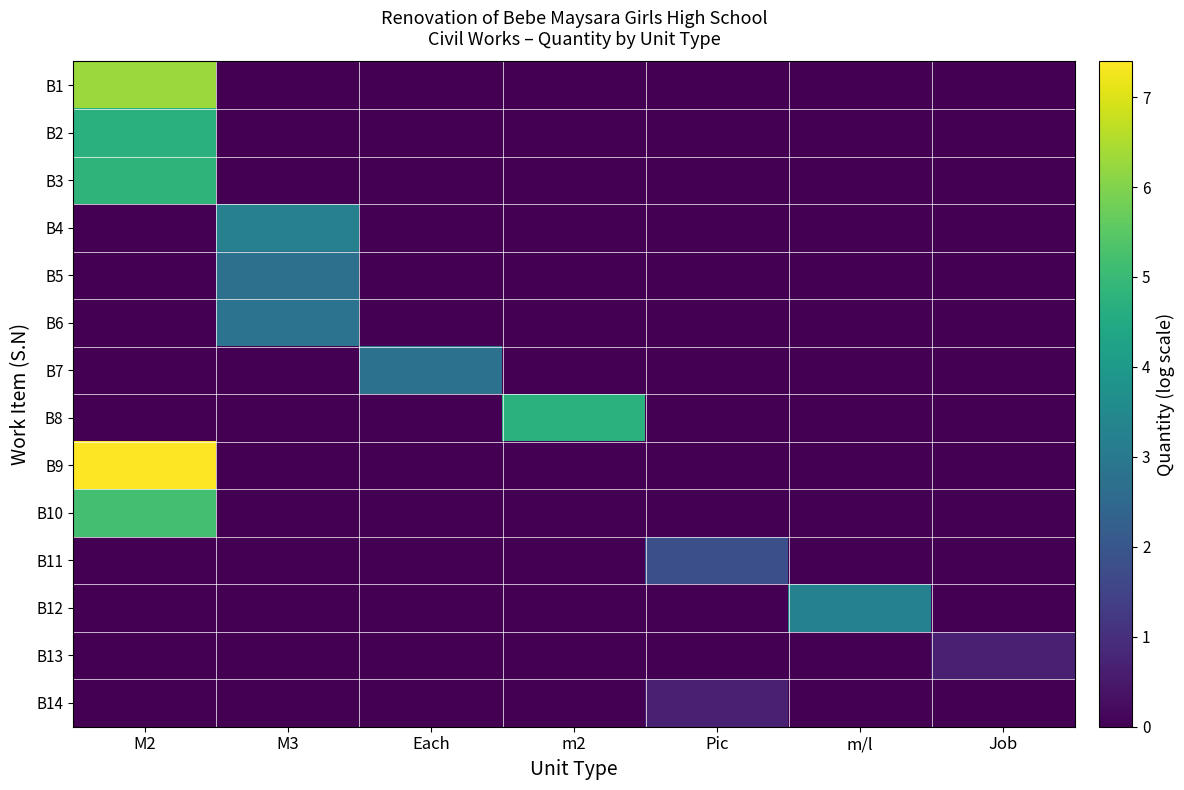

Which label corresponds to the smallest value in the chart?

M3